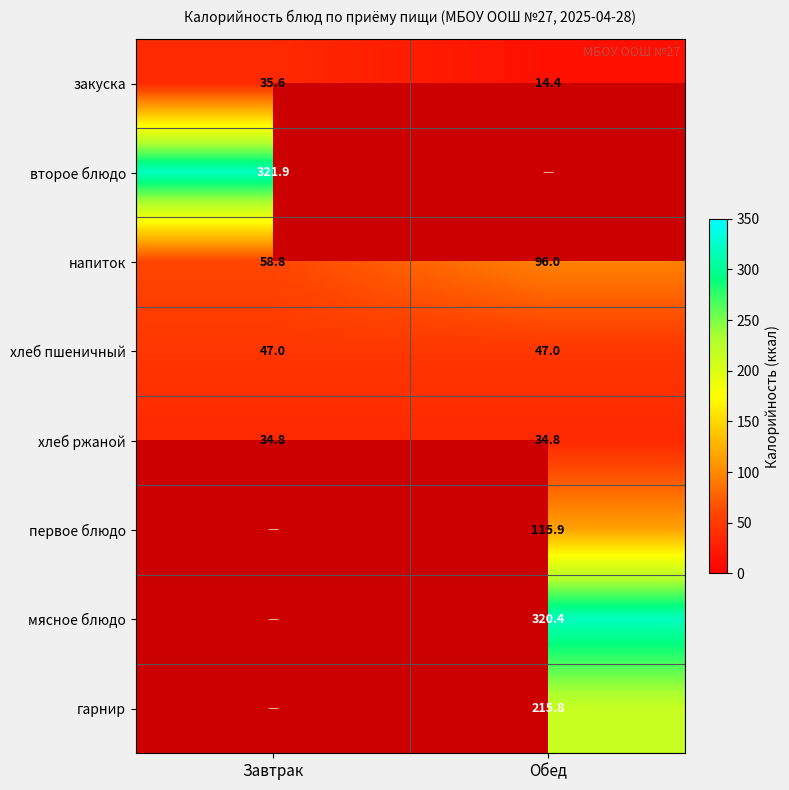

True or false: второе блюдо has a value of 491.1 at Завтрак.

False